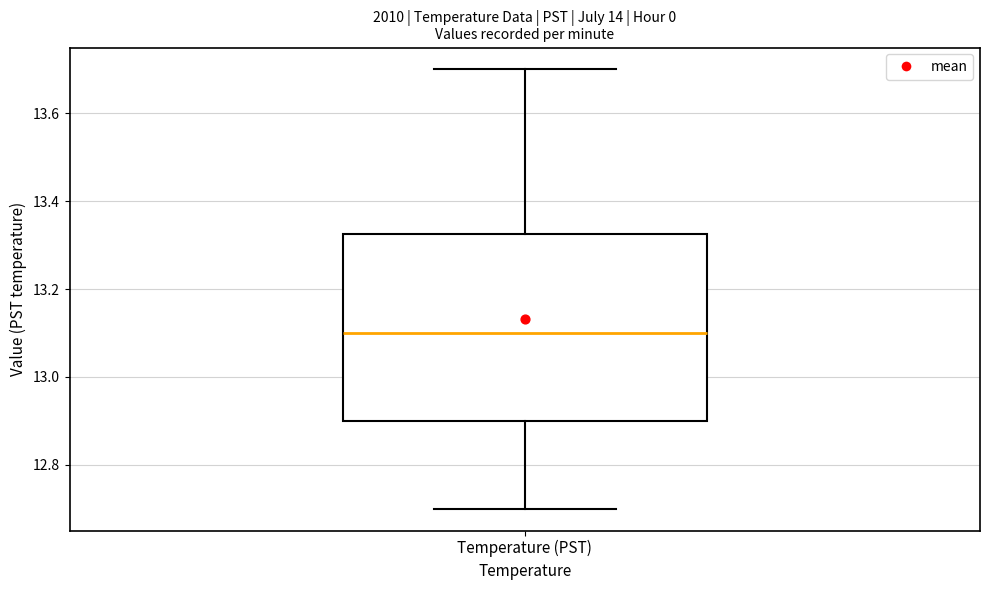

Where does the lower whisker of the box for Temperature (PST) end on the y-axis? The values are not printed on the chart, so give them approximately, as read against the axis.

12.70